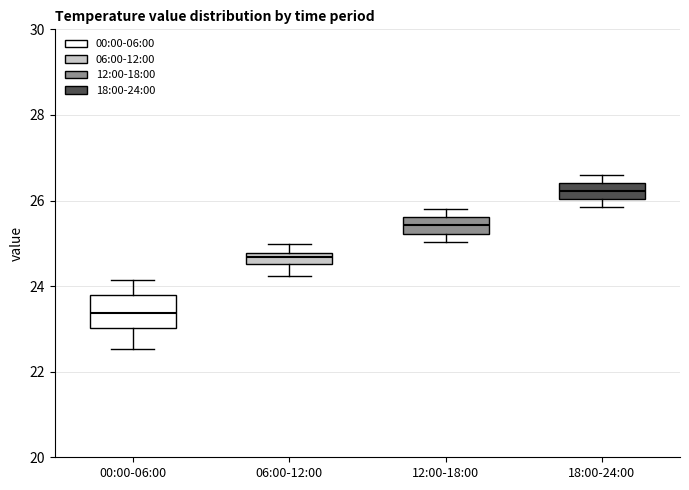

Which box is the tallest, from its lower edge to its upper edge?

00:00-06:00